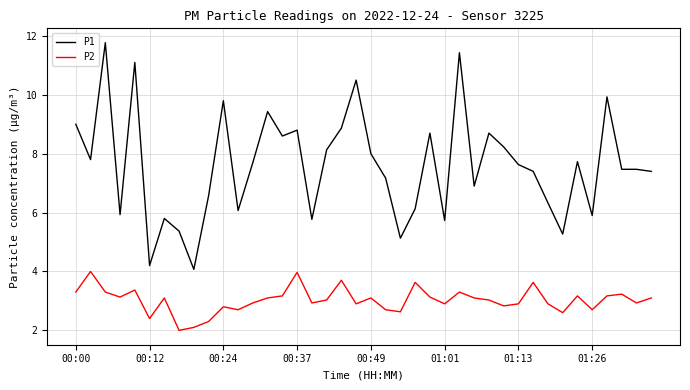

True or false: P1 and P2 intersect in this chart.

False